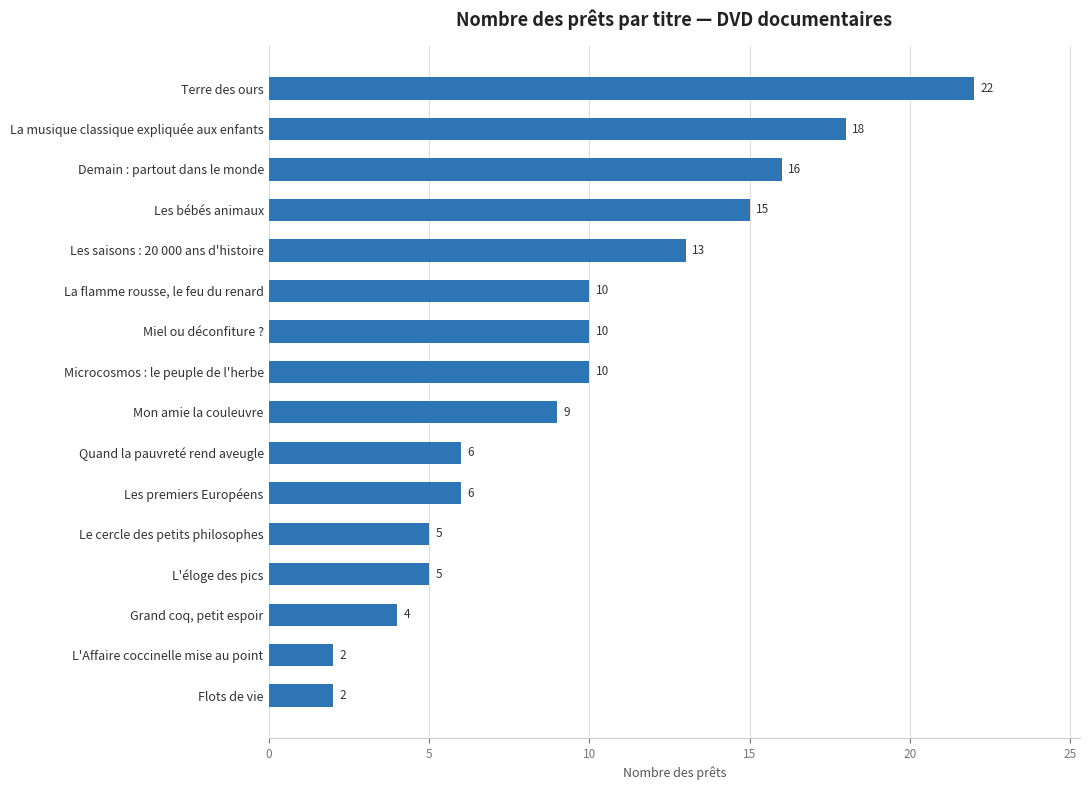

What is the change in value from Les premiers Européens to Les saisons : 20 000 ans d'histoire?

+7